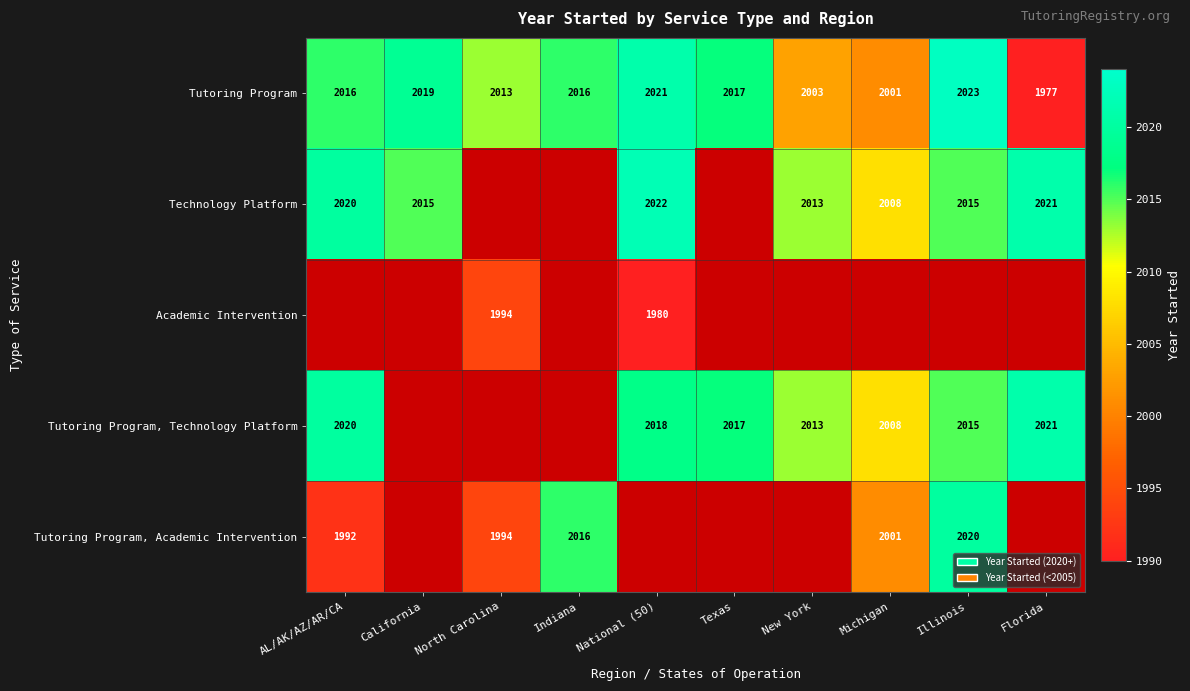

True or false: Tutoring Program has a value of 2019 at California.

True